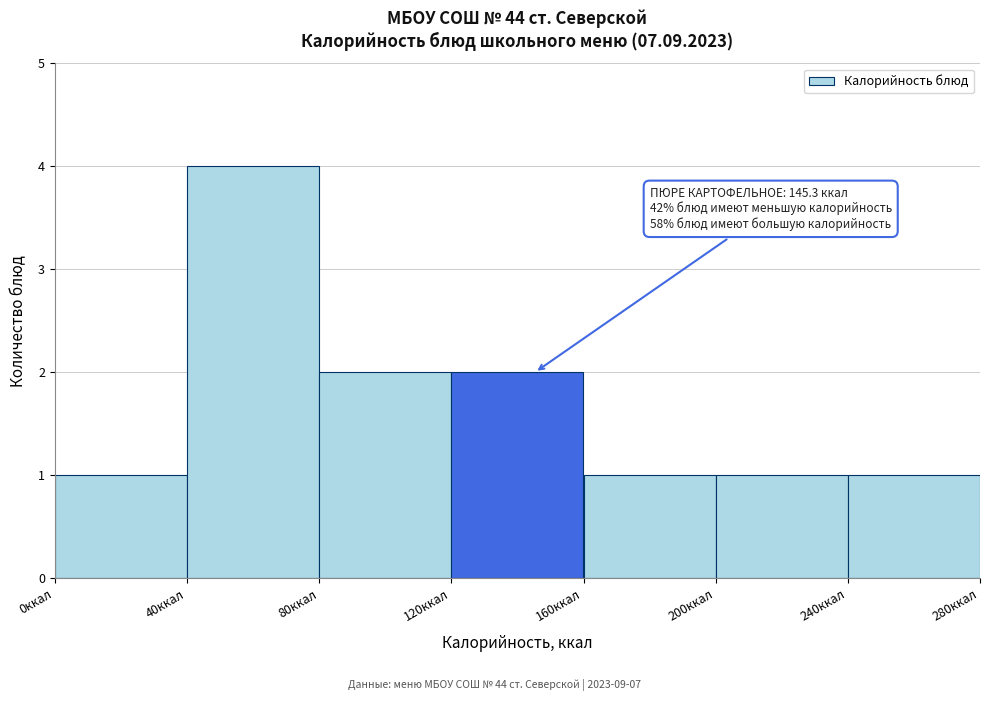

Which range on the x-axis has the tallest bar?

40 to 80